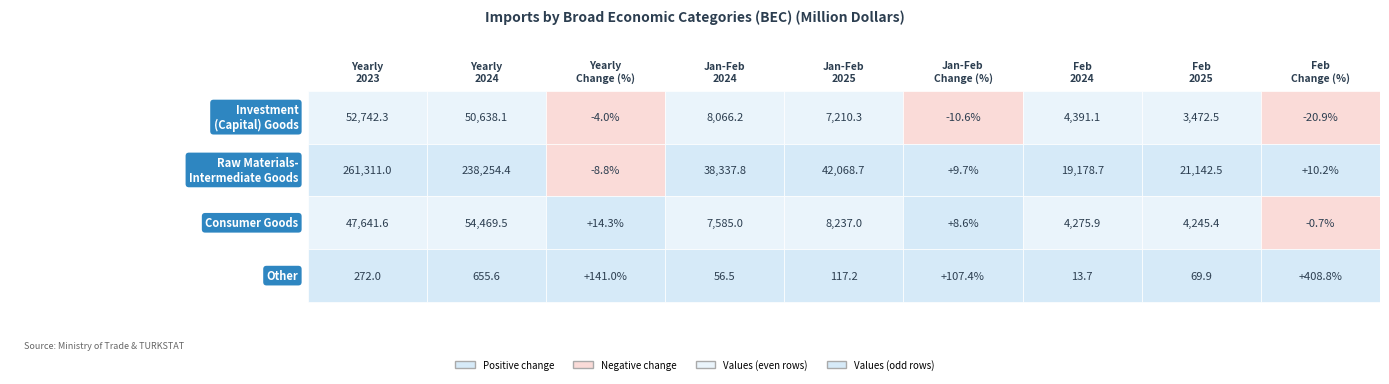

What is the difference between the second highest and second lowest values in the Feb 2025 series?

772.9